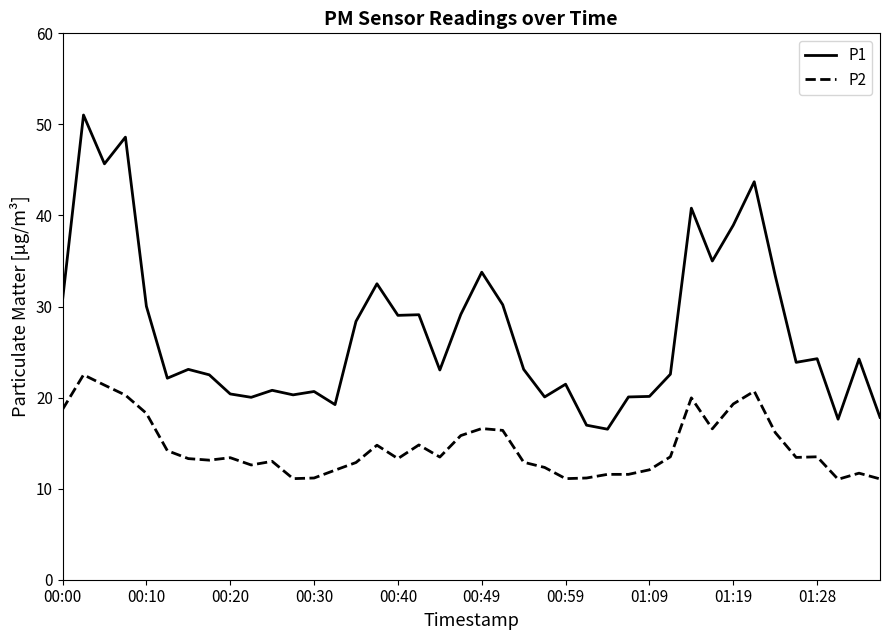

True or false: P2 and P1 cross at least once.

False